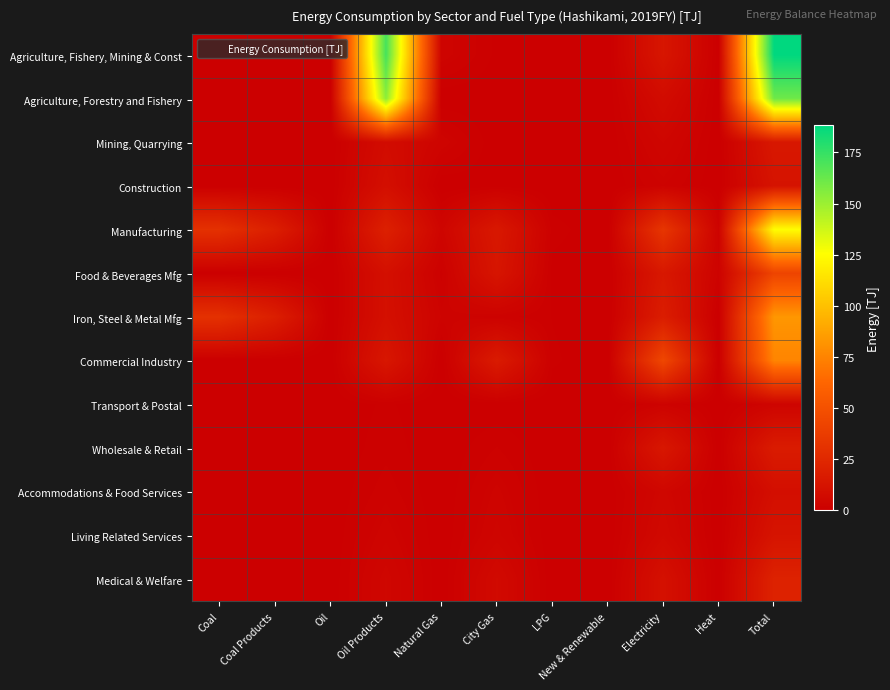

How many categories are shown in the chart?

11